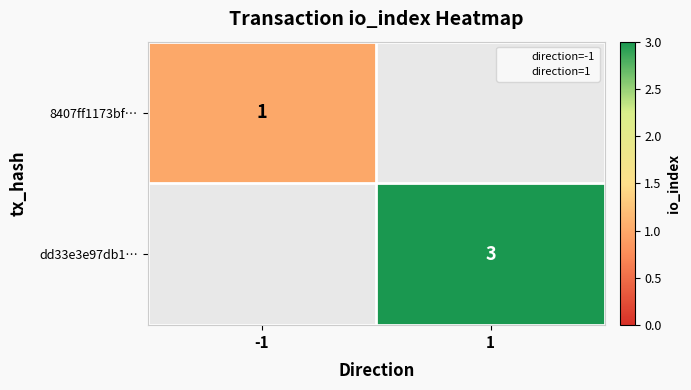

The 8407ff1173bf… series shows 1 at -1. True or false?

True